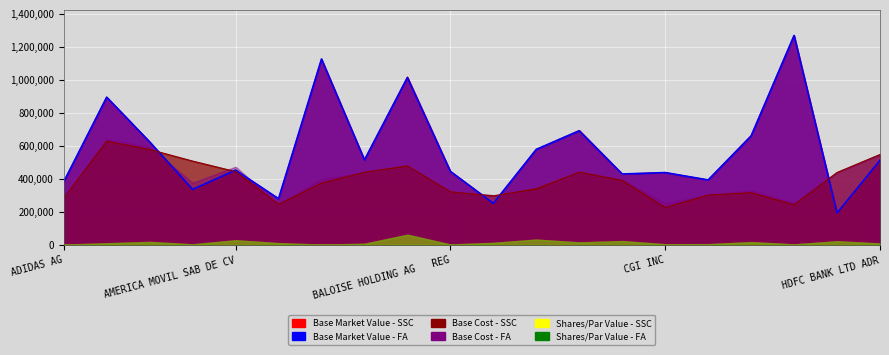

True or false: Base Cost - SSC has more than 2 points higher than both neighbors.

True